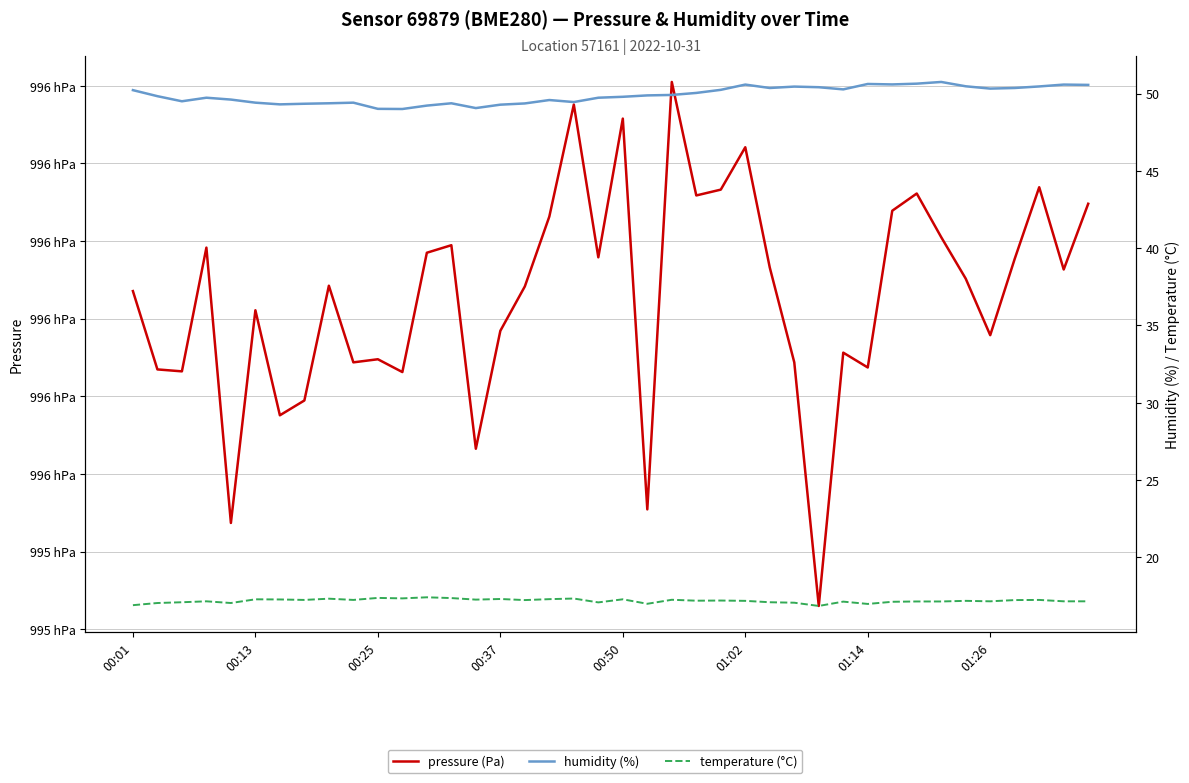

True or false: humidity (%) has more than 2 interior local peaks.

True